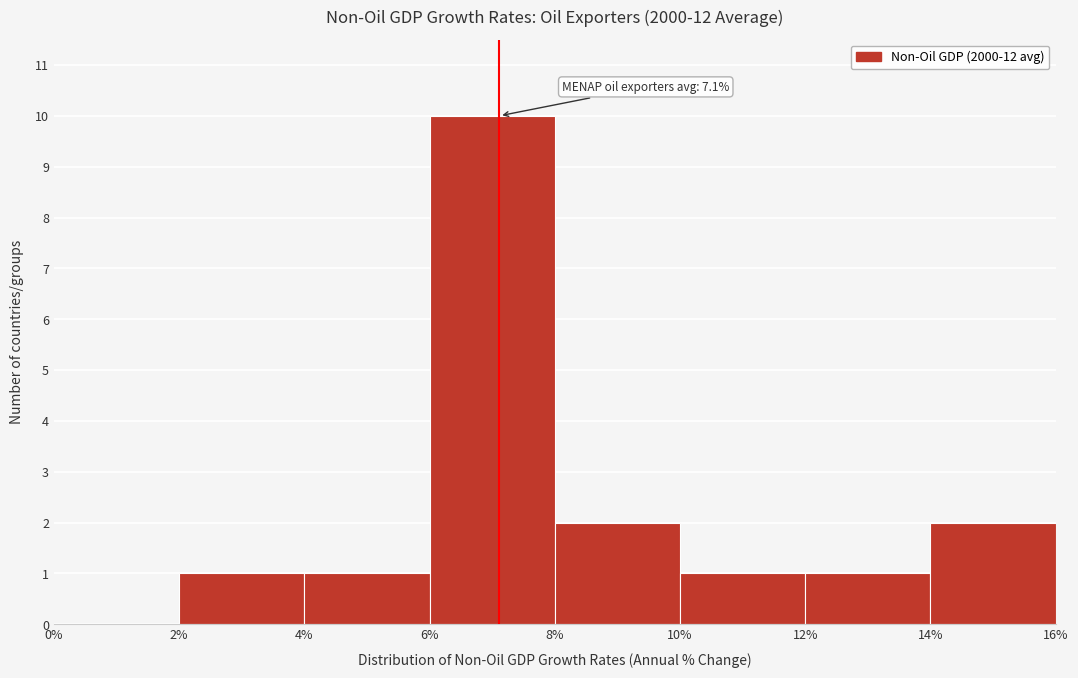

Over which range of the x-axis is the bar tallest?

6% to 8%